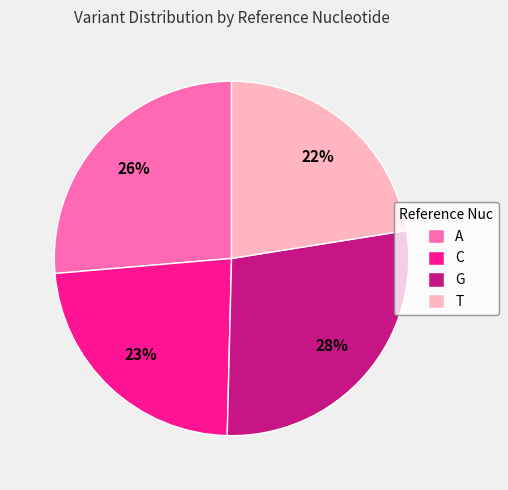

To the nearest percent, what is the difference between the G and C slice percentages?

5%